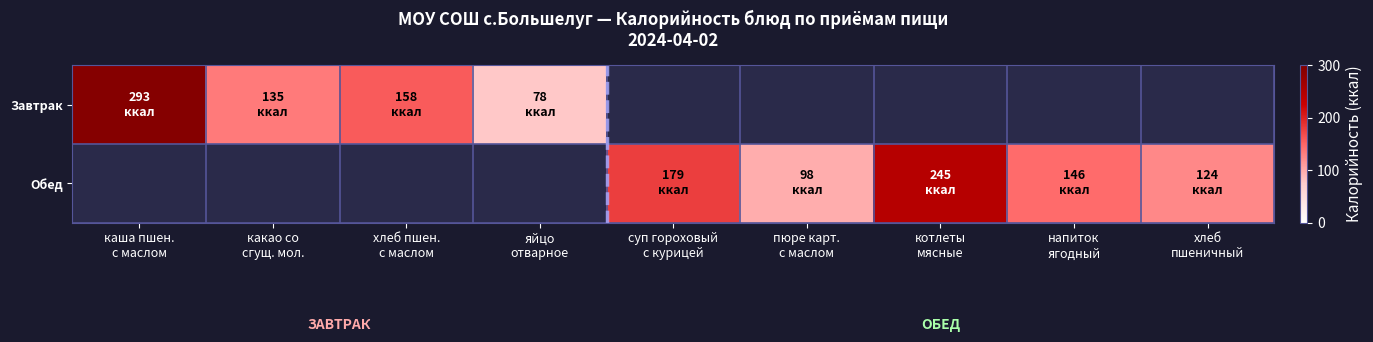

Between хлеб
пшеничный and напиток
ягодный, which is larger?

напиток
ягодный